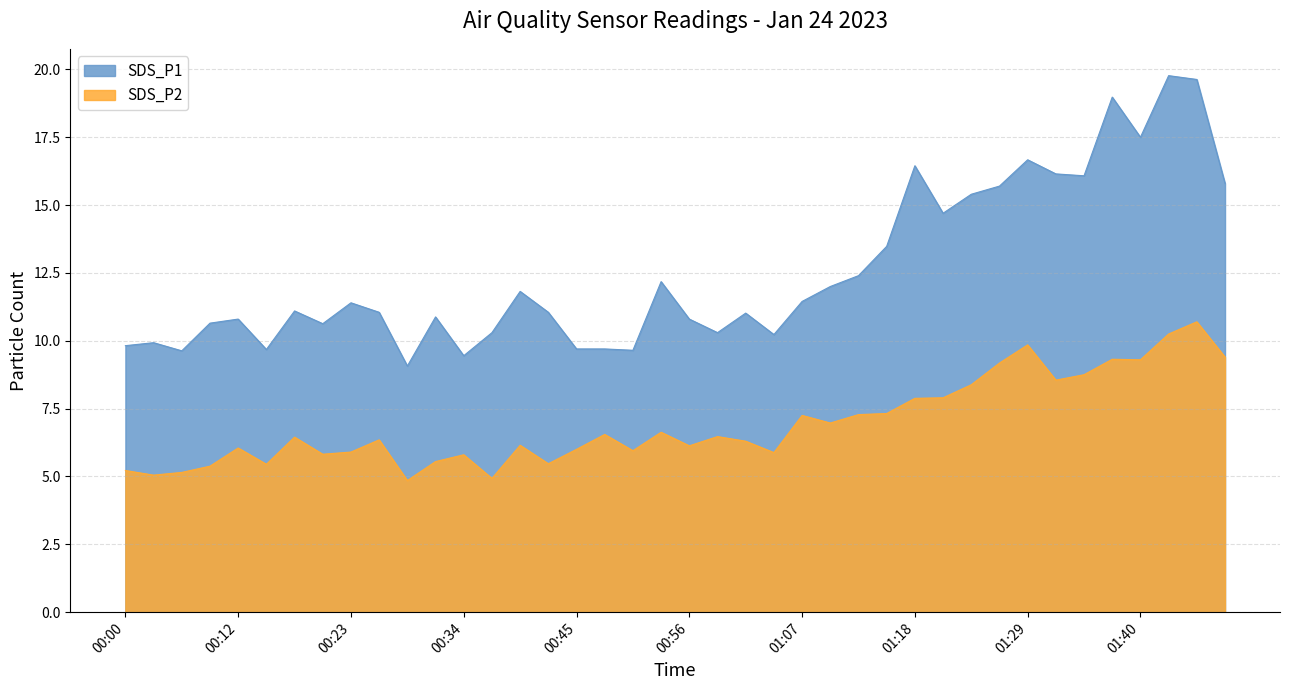

How many data points in SDS_P2 are above 6?

25